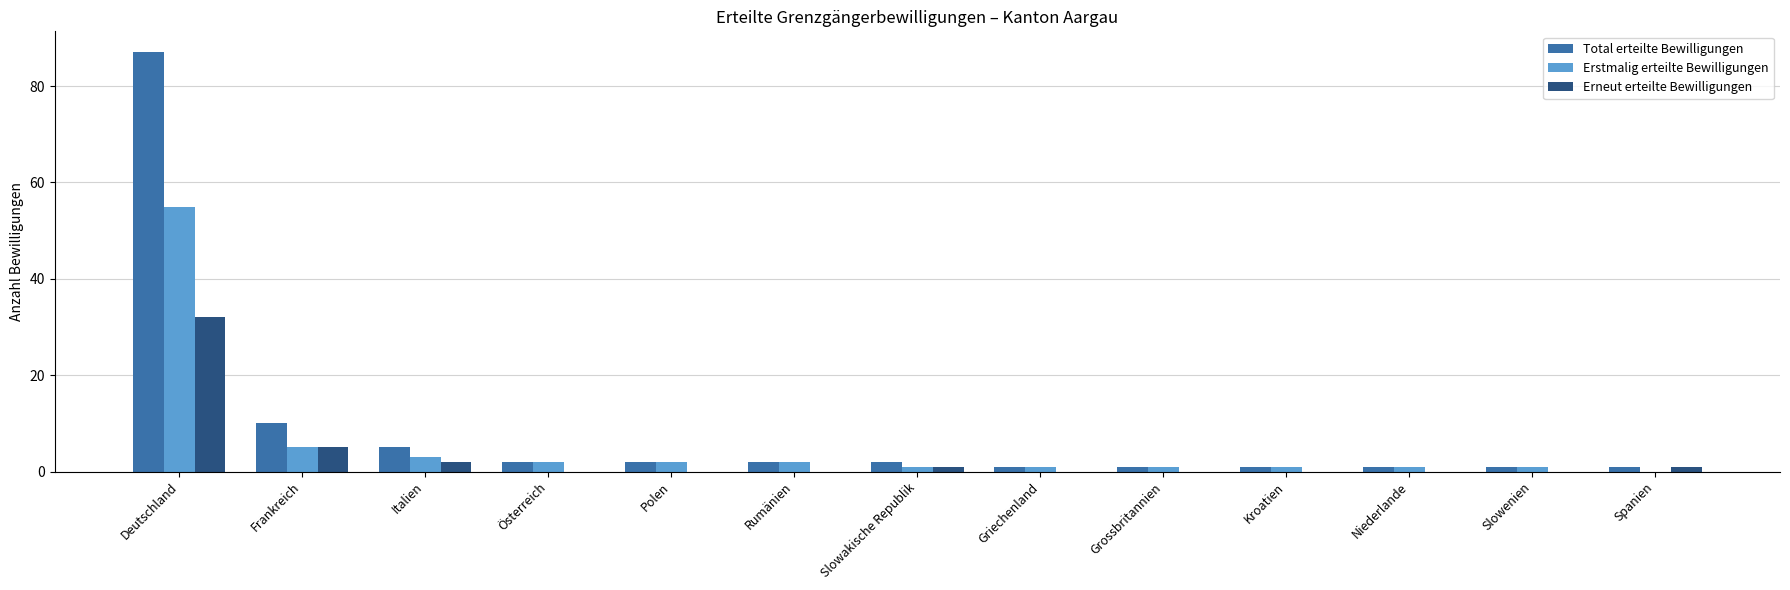

How many groups of bars are there?

13